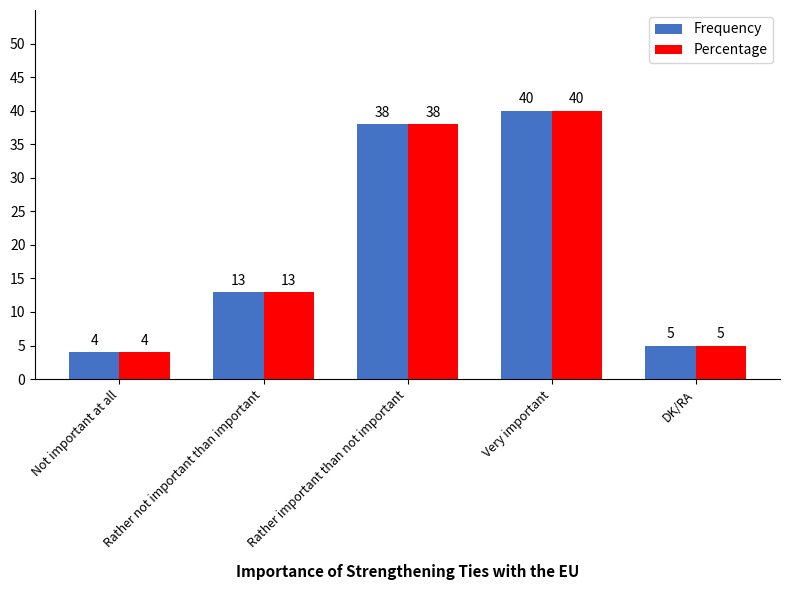

At which label is Percentage closest to 22?

Rather not important than important